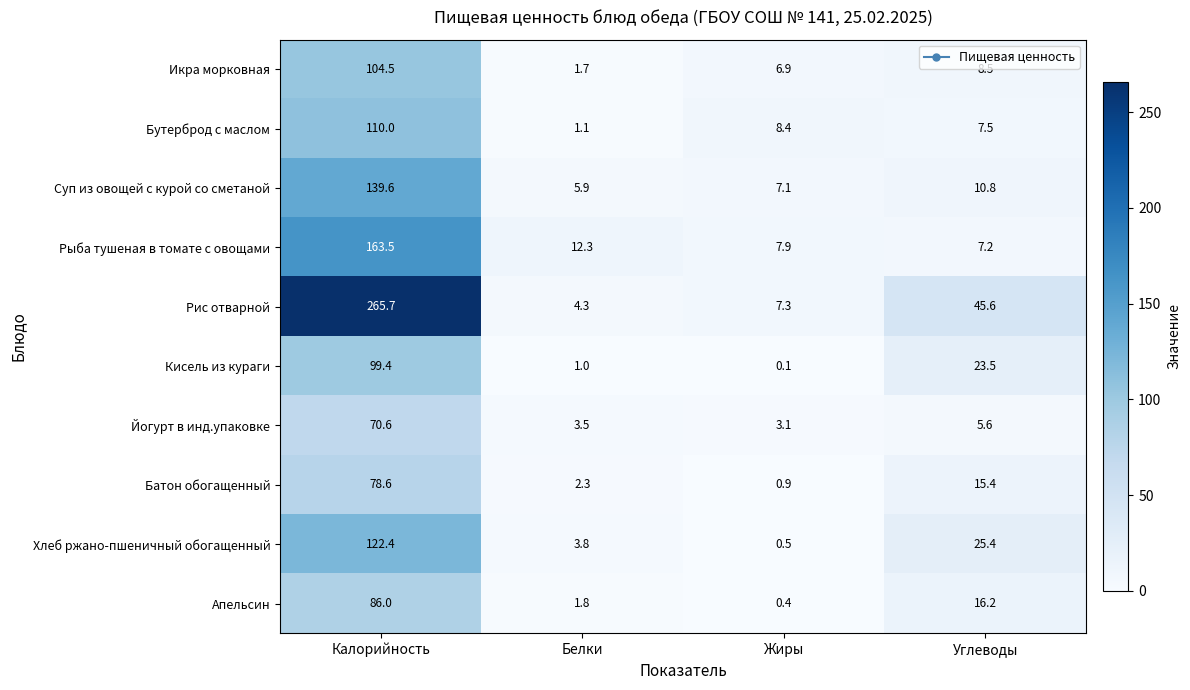

What is the sum of all Йогурт в инд.упаковке values?

82.8